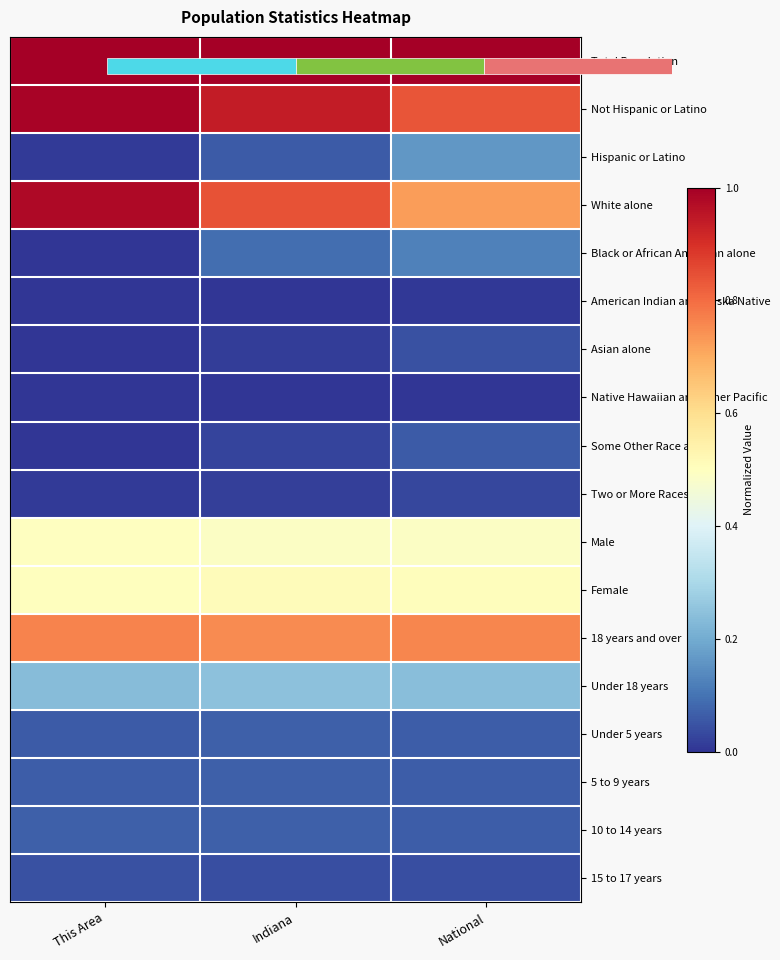

List the series in order of their peak value, lowest first.

Native Hawaiian and Other Pacific, American Indian and Alaska Native, Two or More Races, 15 to 17 years, Asian alone, Some Other Race alone, Under 5 years, 5 to 9 years, 10 to 14 years, Black or African American alone, Hispanic or Latino, Under 18 years, Male, Female, 18 years and over, White alone, Not Hispanic or Latino, Total Population